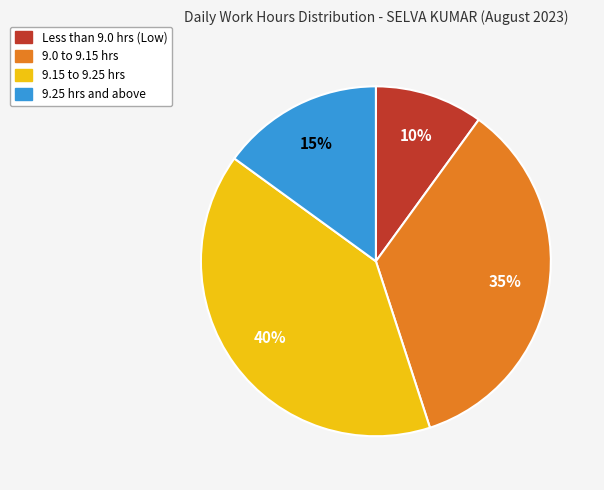

Is there any slice that represents more than half of the pie?

No